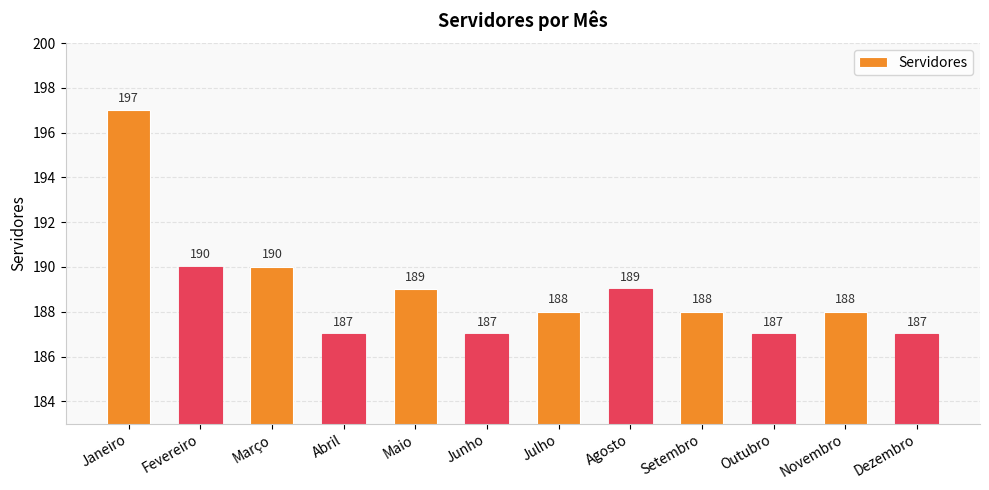

What value does the data have at Fevereiro, to the nearest 5?

190